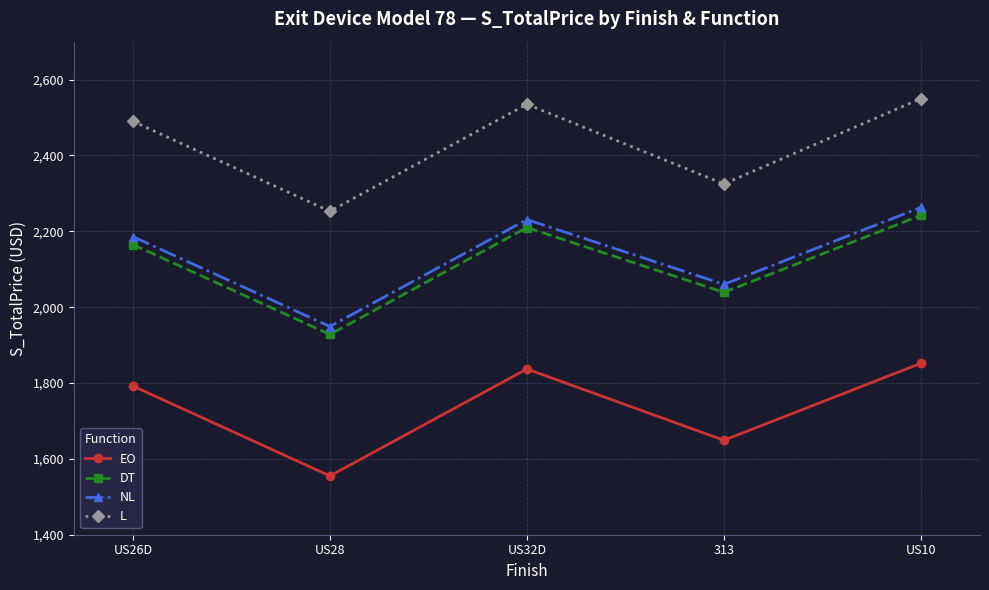

What is the total value across all series at US28?

7685